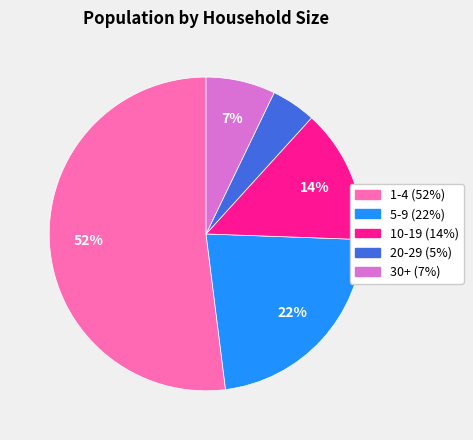

Which category has the smallest portion of the pie?

20-29